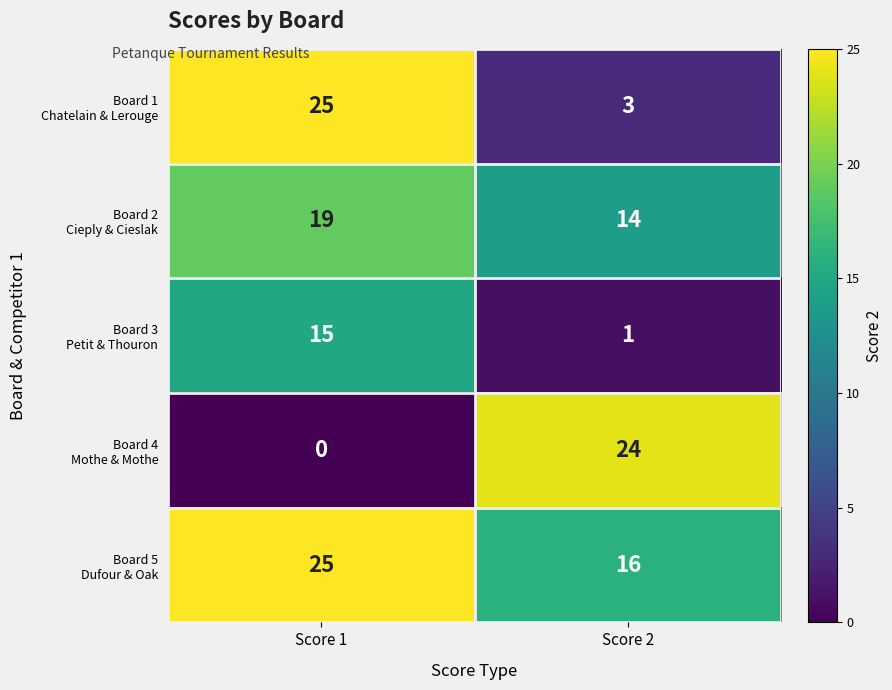

What is the total value across all series at Score 2?

58